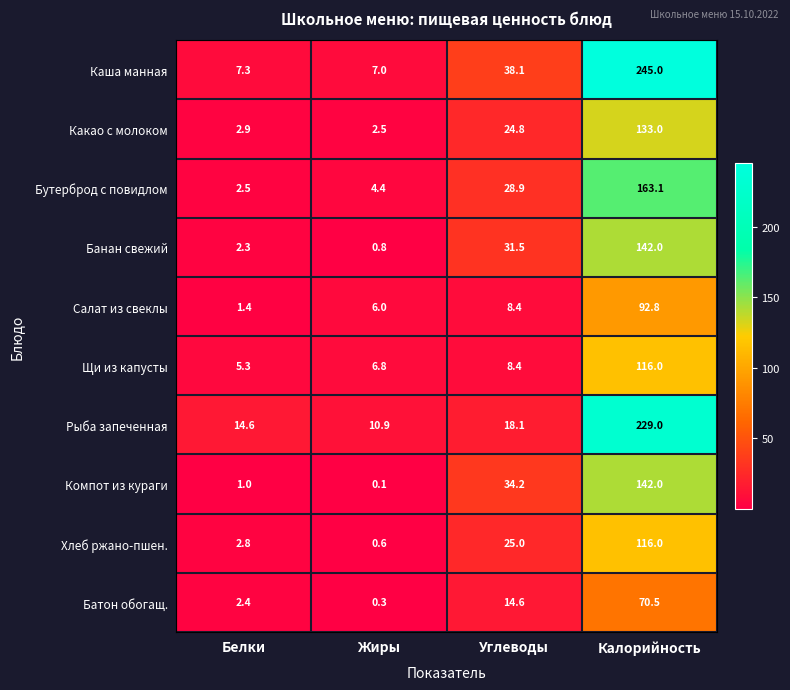

List the labels in order of Щи из капусты value, smallest first.

Белки, Жиры, Углеводы, Калорийность